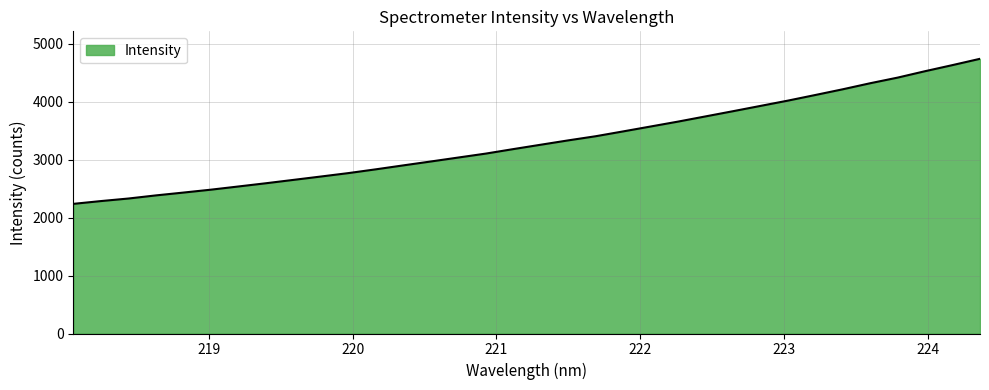

What is the greatest value displayed?

4738.7